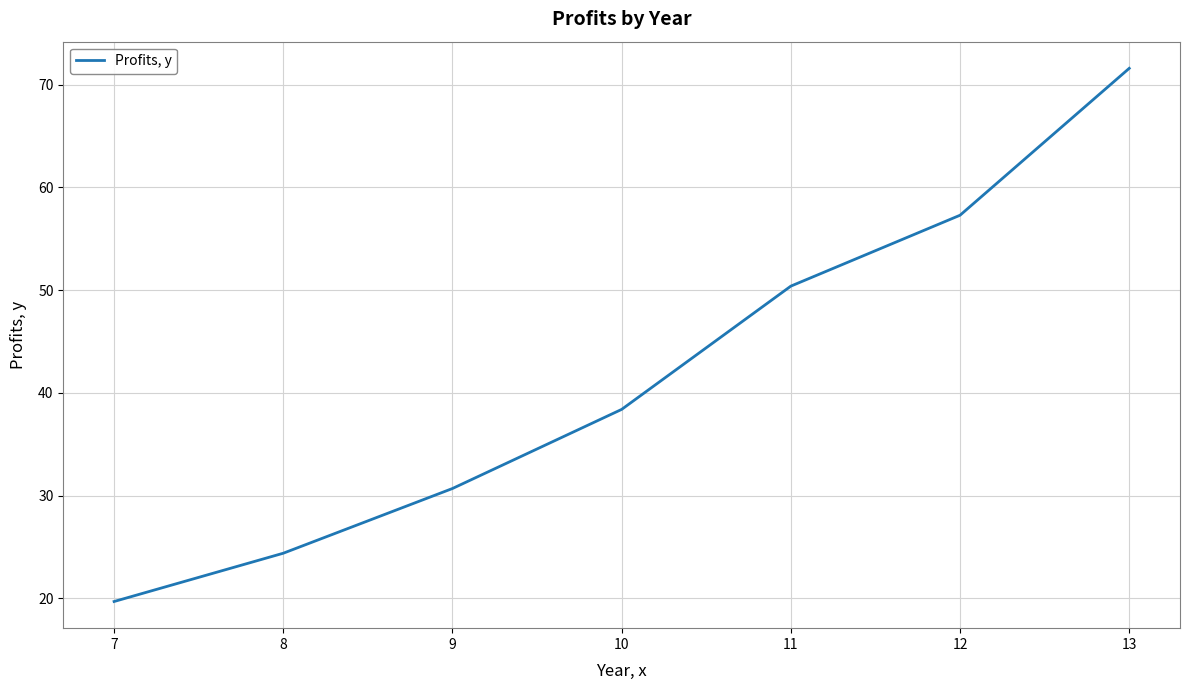

Rank the categories by value from lowest to highest.

7, 8, 9, 10, 11, 12, 13